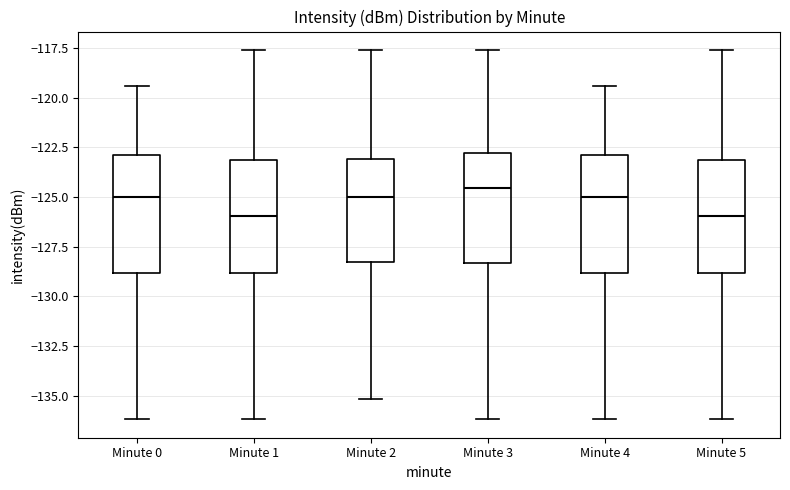

Reading left to right, transcribe this box plot: for each box, give where its median line is, the range the box spans, and where its two whiskers end, as read against the y-axis. The values are not printed on the chart, so give them approximately, as read against the axis.

Minute 0: median -125.0, box -129.0 to -123.0, whiskers -136.0 to -119.5
Minute 1: median -126.0, box -129.0 to -123.0, whiskers -136.0 to -117.5
Minute 2: median -125.0, box -128.5 to -123.0, whiskers -135.0 to -117.5
Minute 3: median -124.5, box -128.5 to -123.0, whiskers -136.0 to -117.5
Minute 4: median -125.0, box -129.0 to -123.0, whiskers -136.0 to -119.5
Minute 5: median -126.0, box -129.0 to -123.0, whiskers -136.0 to -117.5